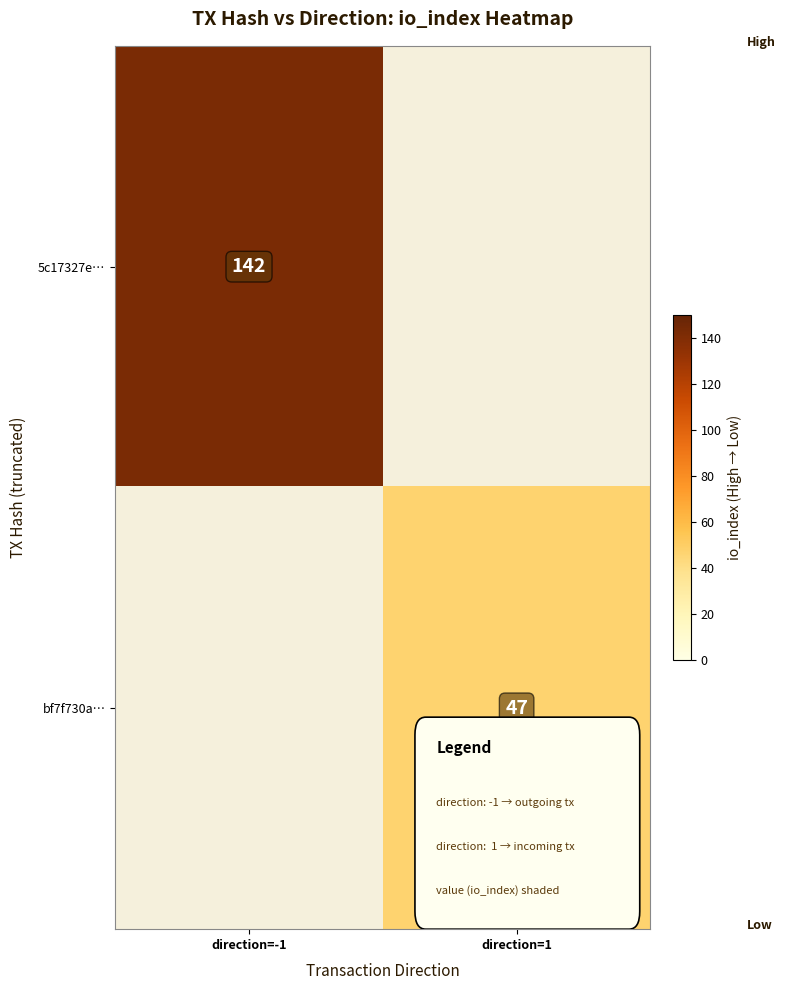

Is the value of 5c17327e… at direction=-1 greater than the value of bf7f730a… at direction=1?

Yes